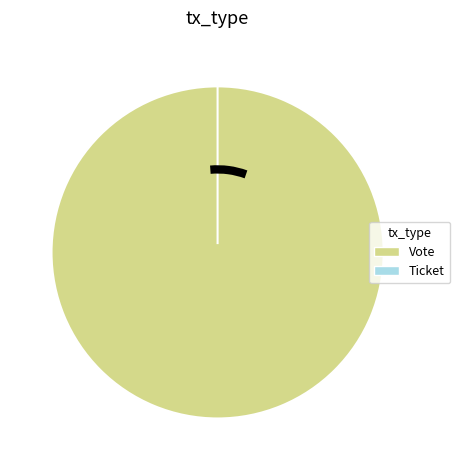

What percentage do Ticket and Vote together represent?

100.0%